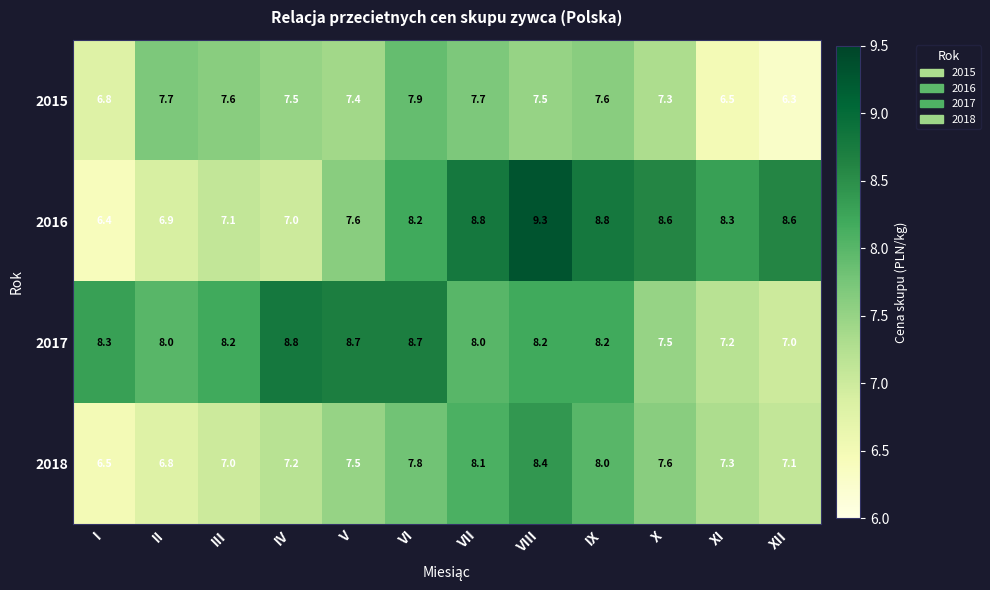

At which label does 2015 first exceed 7?

II